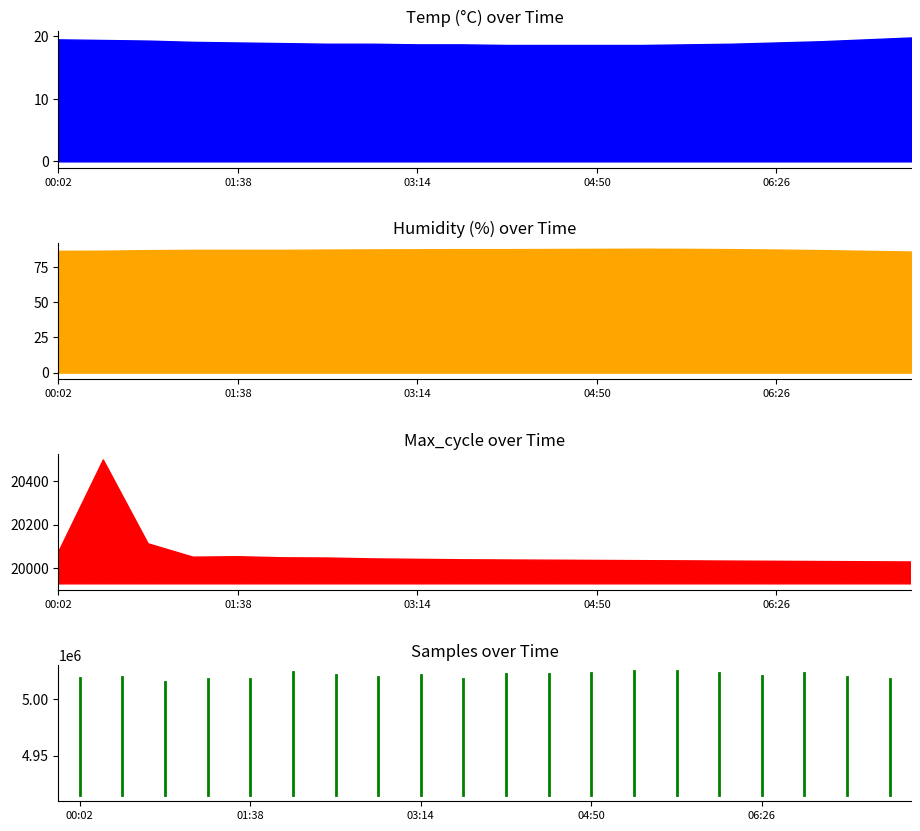

Count the values in the range 4915225 to 5018727.

2